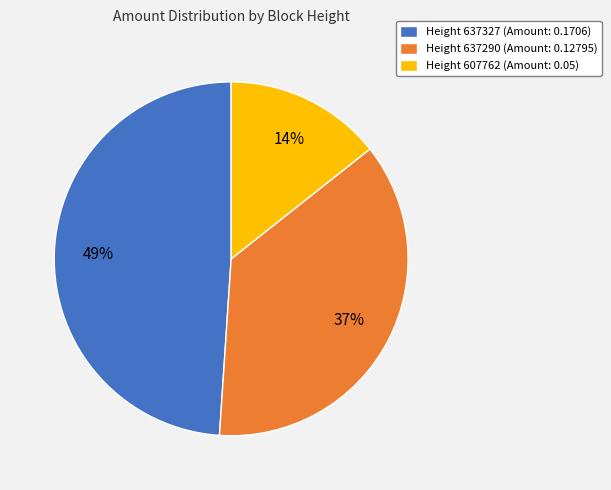

Which has a higher value, Height 637327 (Amount: 0.1706) or Height 607762 (Amount: 0.05)?

Height 637327 (Amount: 0.1706)